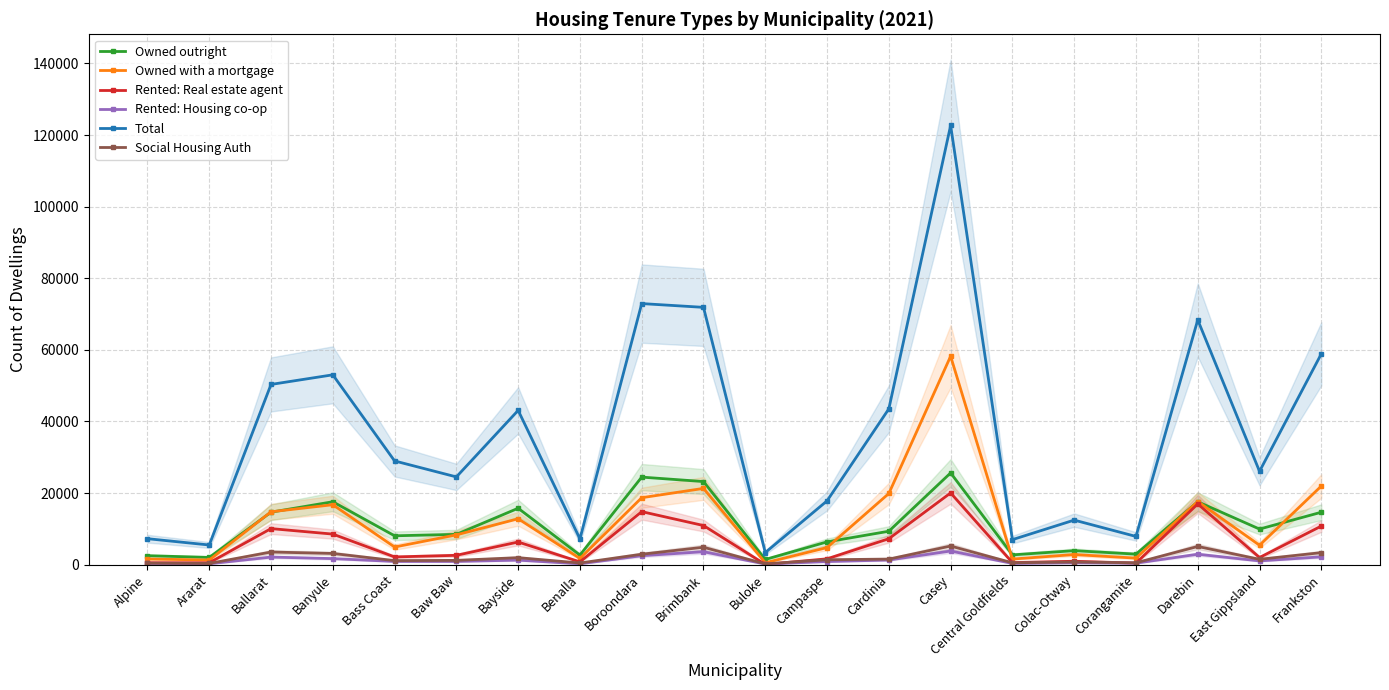

At which label is Rented: Real estate agent closest to 10068?

Ballarat